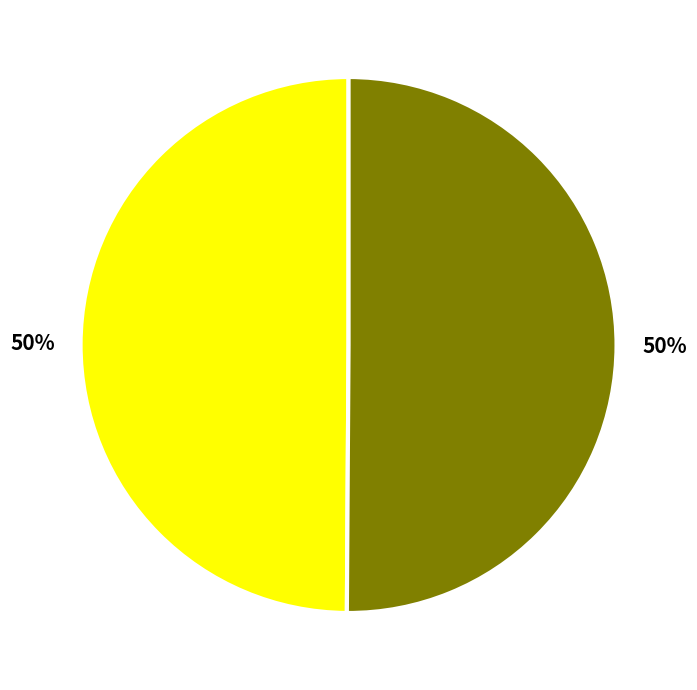

To the nearest percent, what is the average slice percentage?

50%